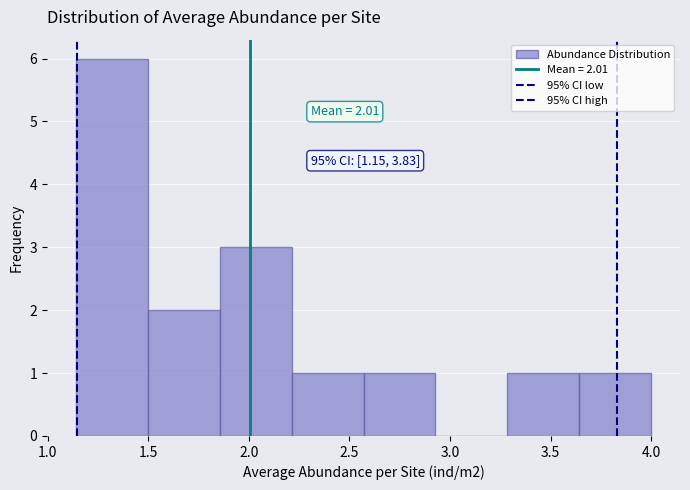

Over which range of the x-axis is the bar tallest?

1.15 to 1.50